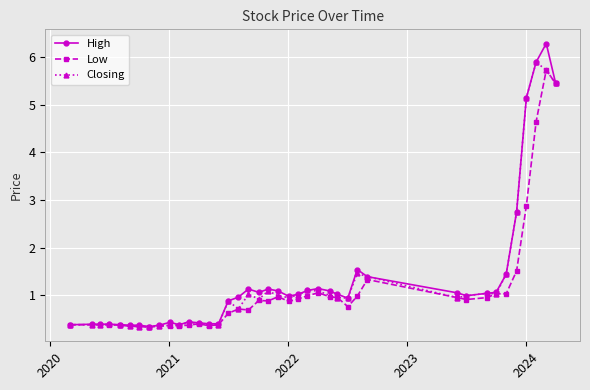

At how many categories does at least one series exceed 4?

4